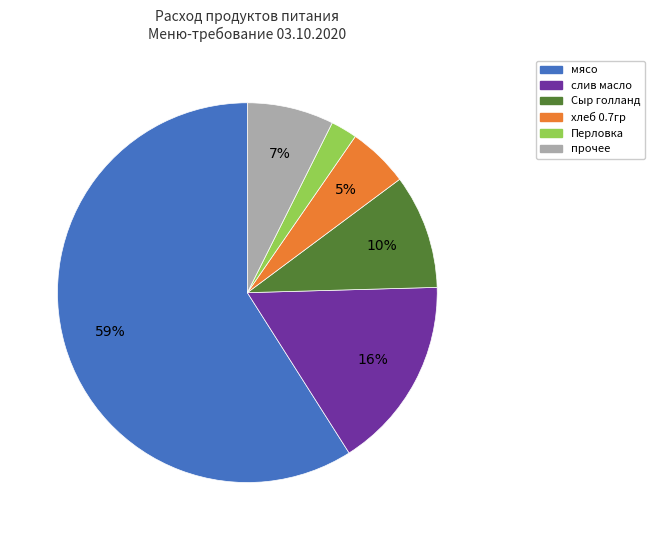

The слив масло slice represents 16% of the pie. True or false?

True